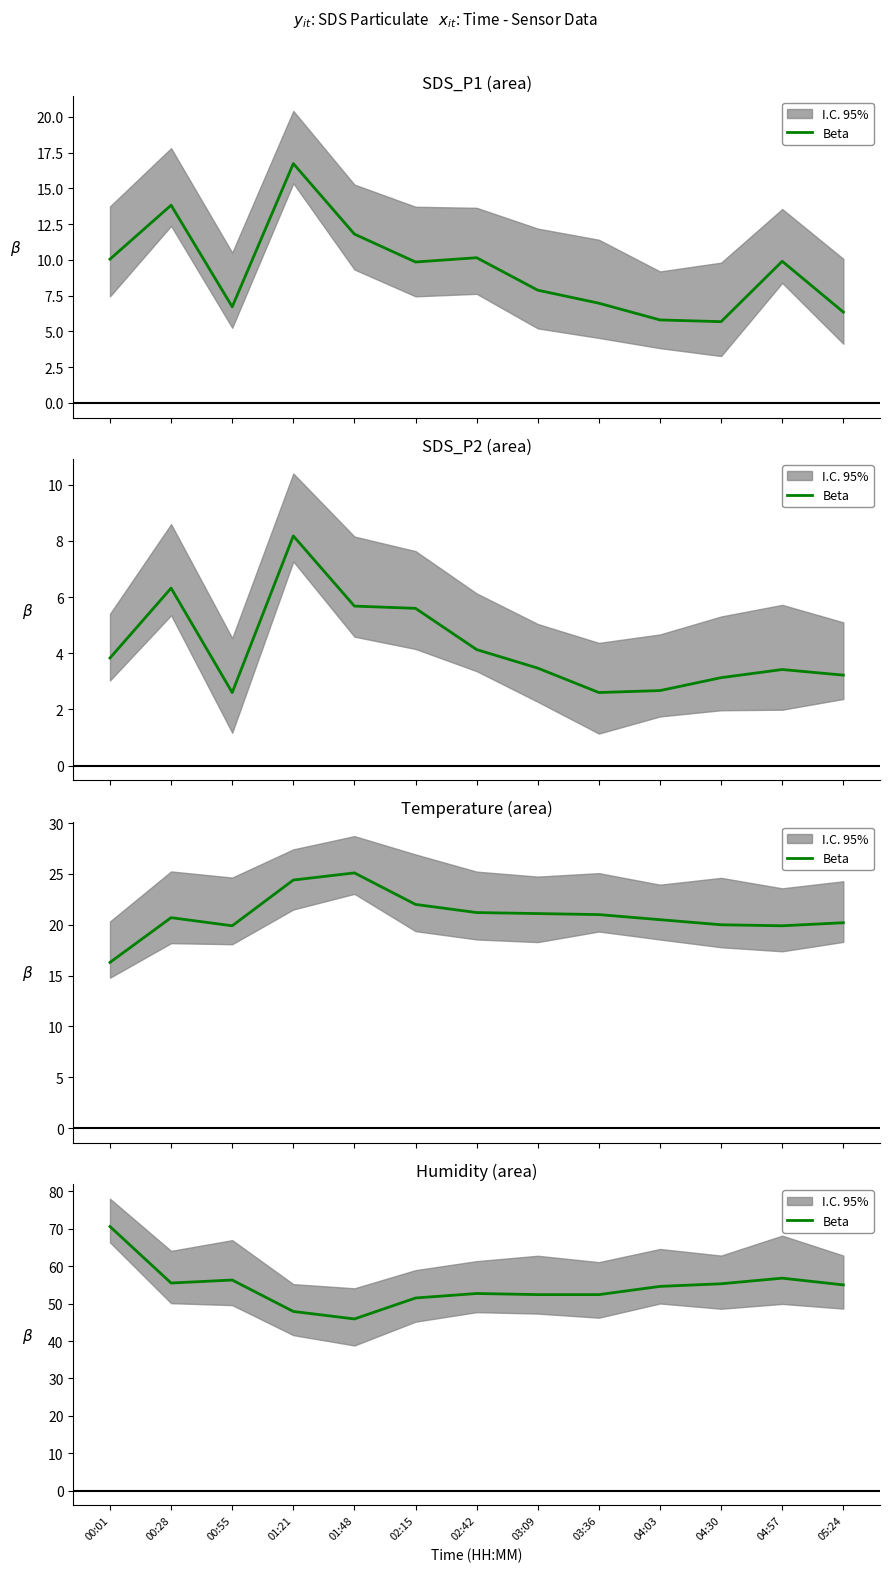

Does the chart have visible grid lines?

No